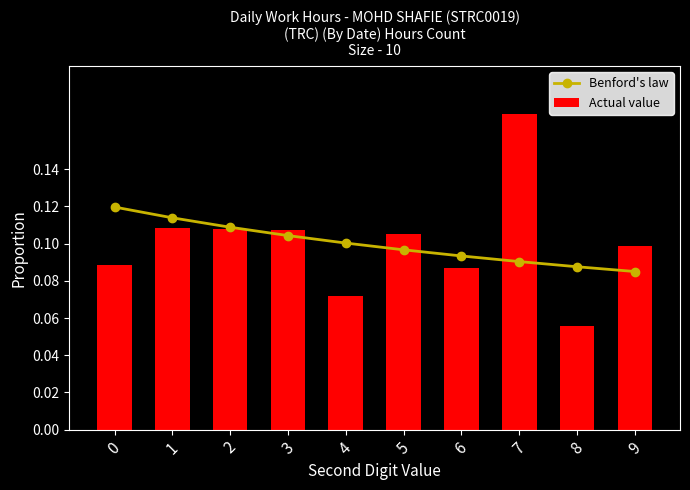

What is the difference between the Actual value values at 9 and 7?

0.1